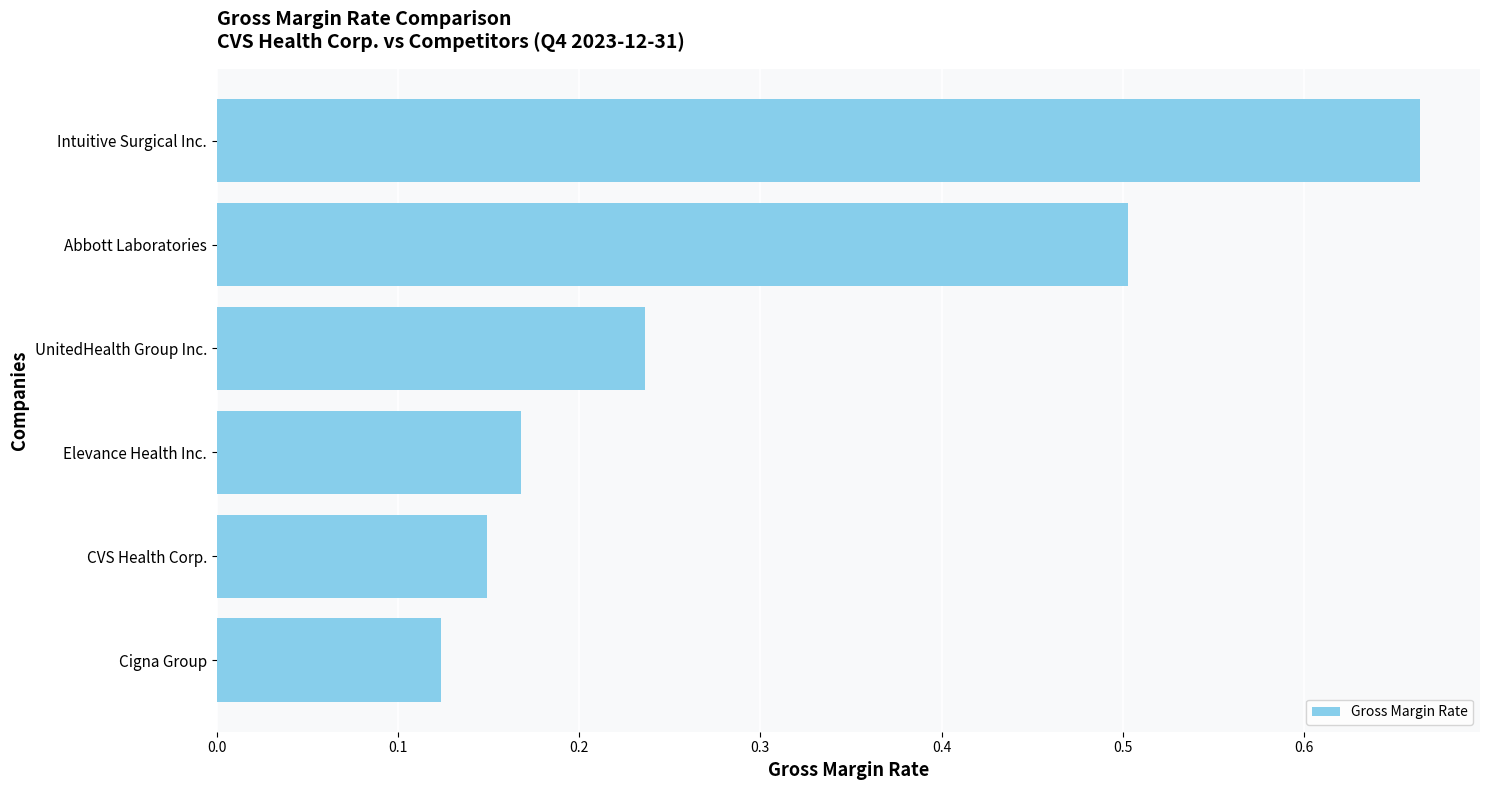

Count the values in the range 0 to 1.

6